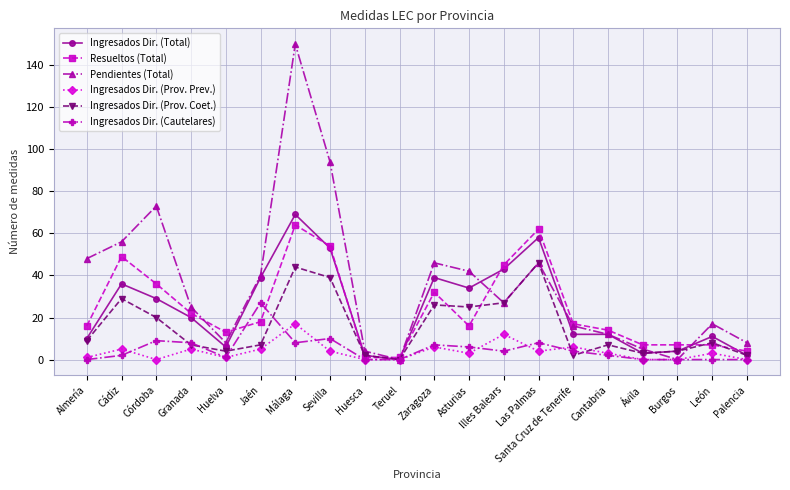

At which category does the chart reach its peak across all series?

Málaga